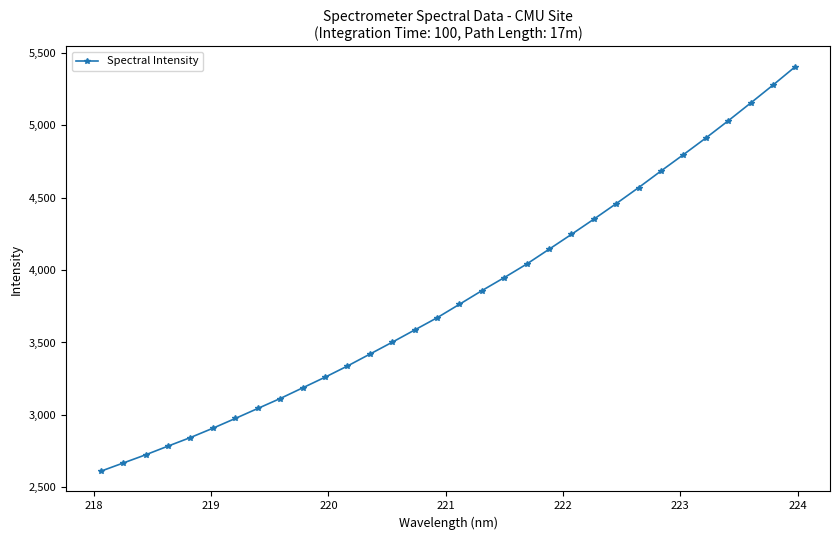

What is the sum of all values?

122272.7